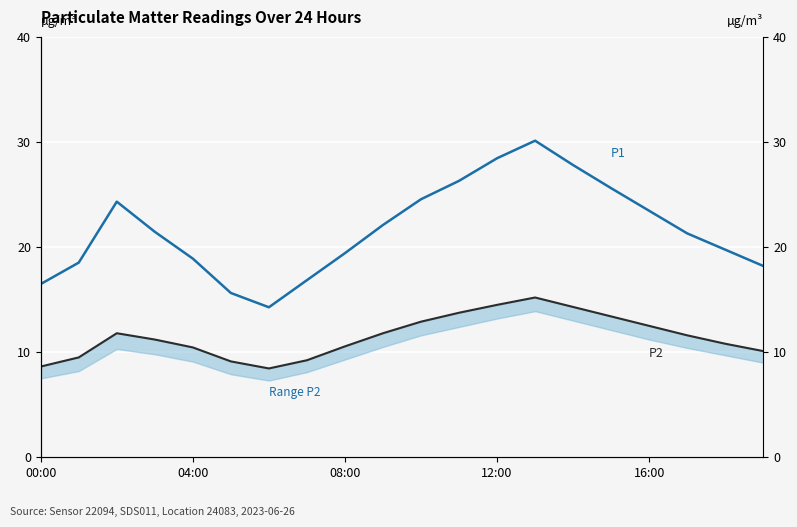

What is the average value of the P2 series?

11.5